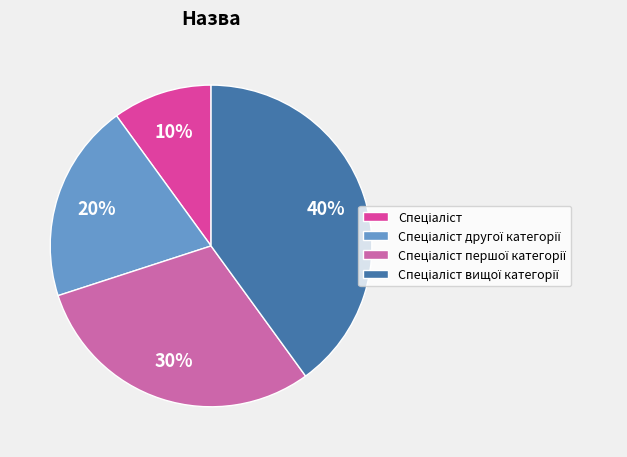

Is there a majority slice in this chart?

No